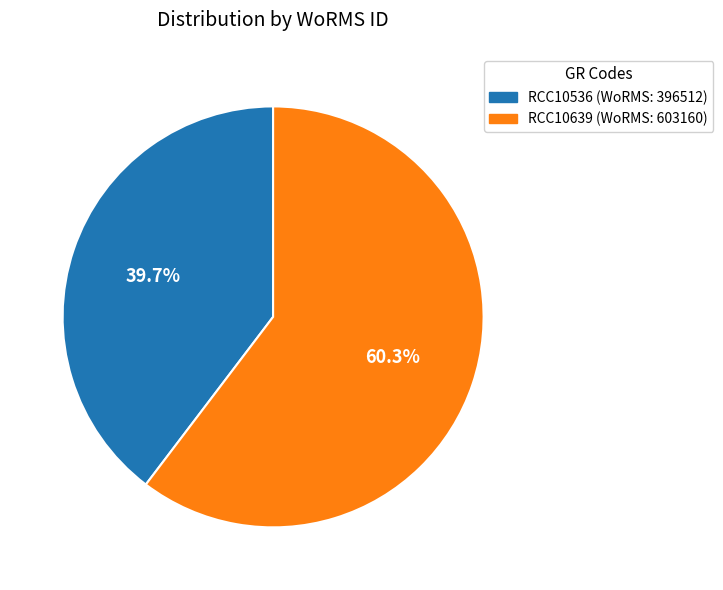

Is there a majority slice in this chart?

Yes